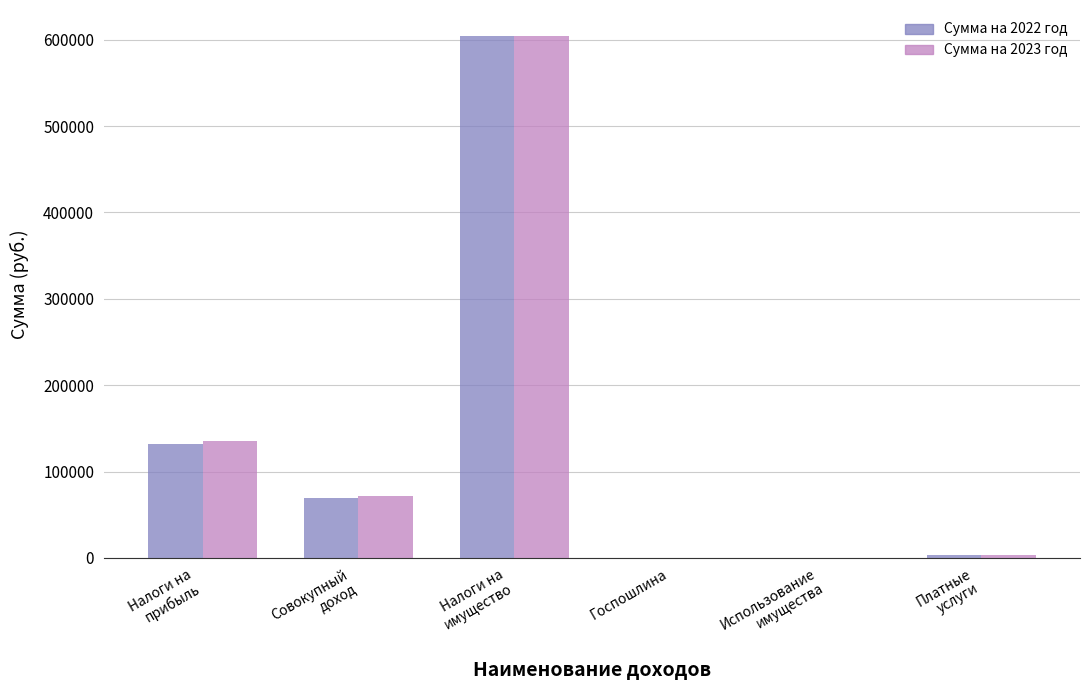

What is the average value of the Сумма на 2023 год series?

135870